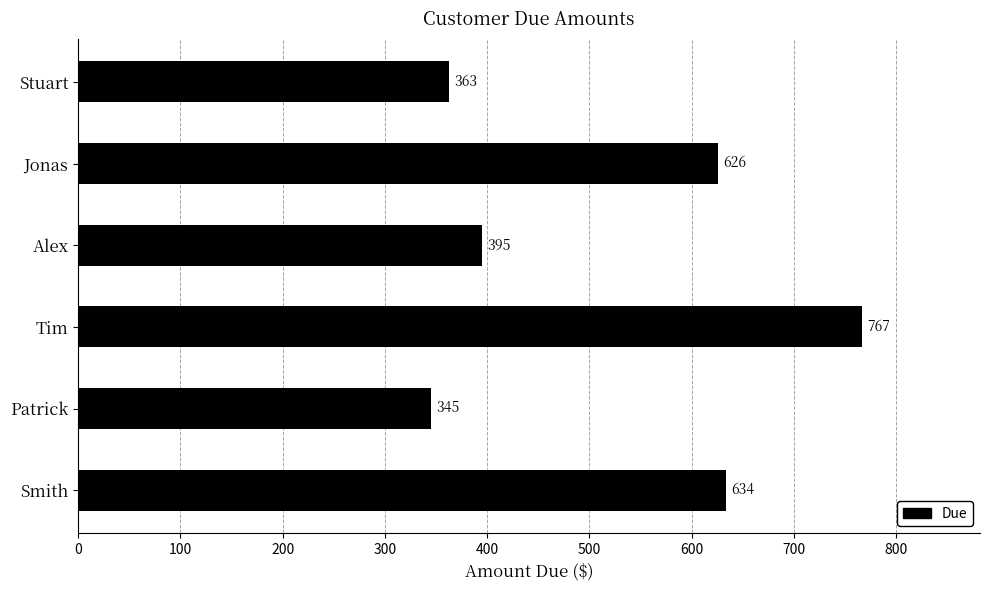

What is the smallest value displayed?

345